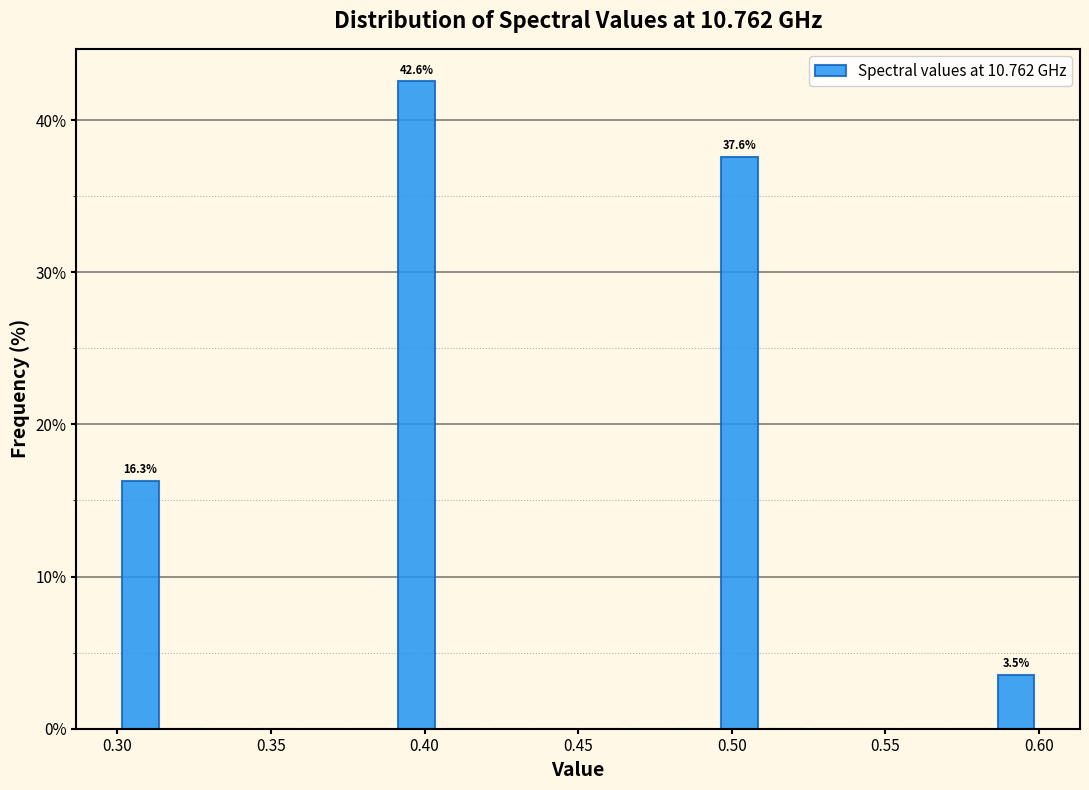

Read against the x-axis, roughly where is the centre of the tallest bar?

0.400